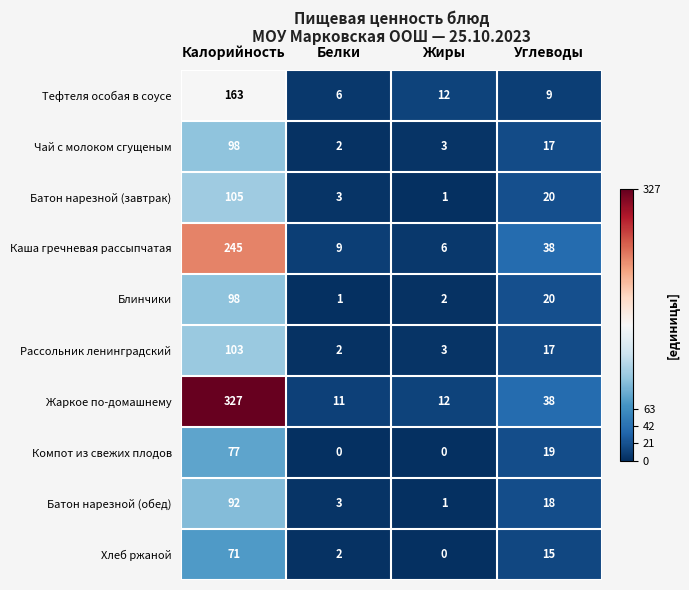

Which series changed the most between Белки and Углеводы?

Каша гречневая рассыпчатая